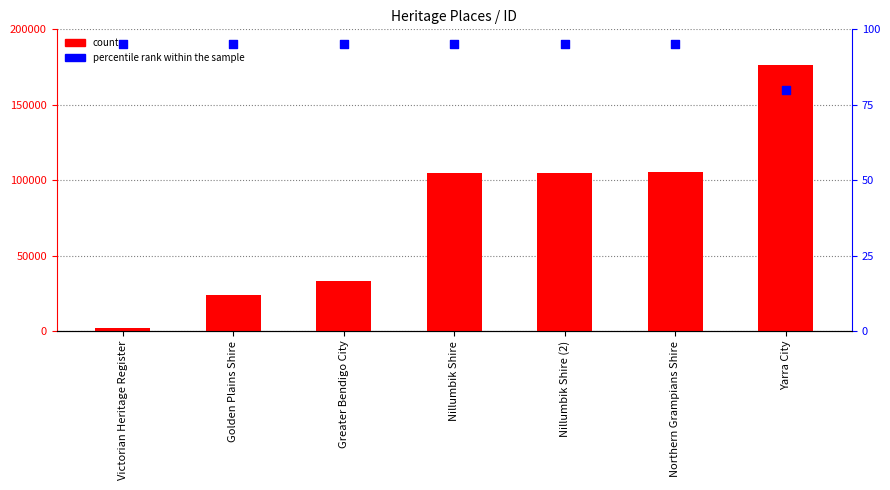

Which series reaches the maximum Y coordinate?

count